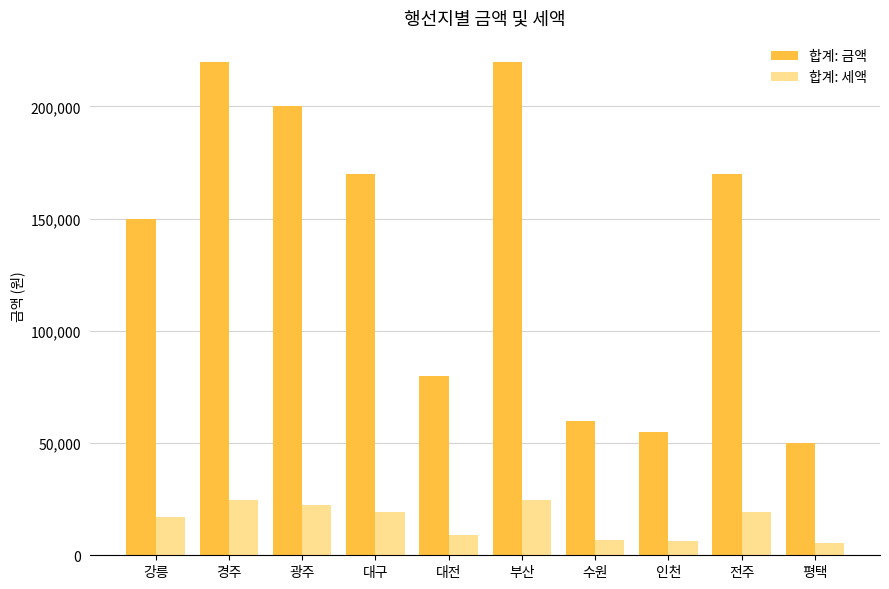

Is the value of 합계: 금액 at 수원 greater than the value of 합계: 세액 at 광주?

Yes